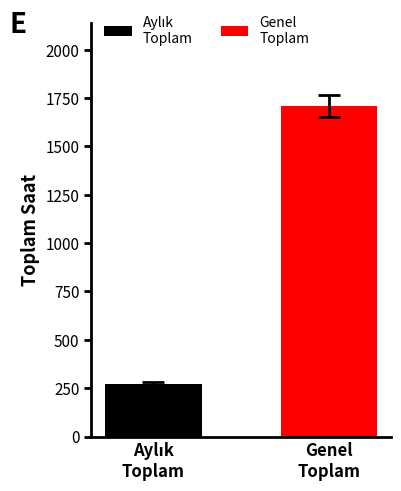

How many data points does each series have?

1